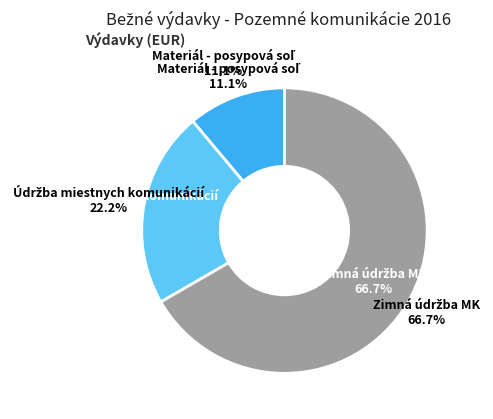

Rank the categories by value from highest to lowest.

Zimná údržba MK, Údržba miestnych komunikácií, Materiál - posypová soľ